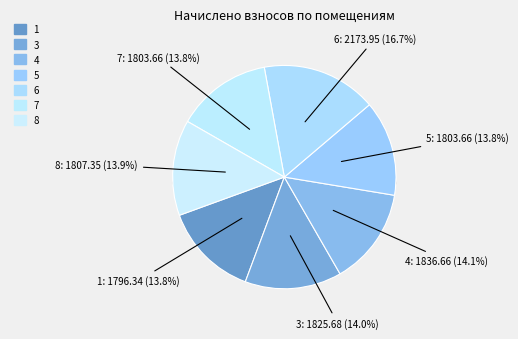

Count the number of slices in the pie.

7